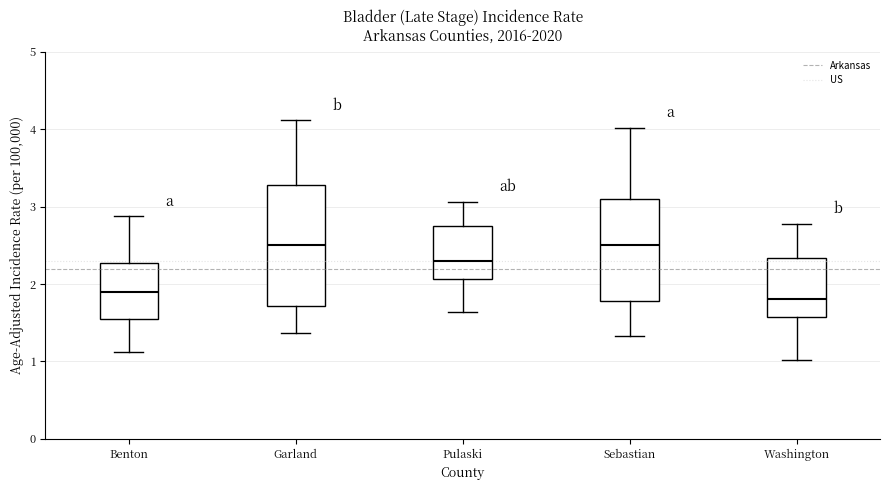

Reading left to right, read every box against the y-axis: the position of its median line, the range the box covers, and the ends of its whiskers. The values are not printed on the chart, so give them approximately, as read against the axis.

Benton: median 1.9, box 1.5 to 2.3, whiskers 1.1 to 2.9
Garland: median 2.5, box 1.7 to 3.3, whiskers 1.4 to 4.1
Pulaski: median 2.3, box 2.1 to 2.7, whiskers 1.6 to 3.1
Sebastian: median 2.5, box 1.8 to 3.1, whiskers 1.3 to 4.0
Washington: median 1.8, box 1.6 to 2.3, whiskers 1.0 to 2.8